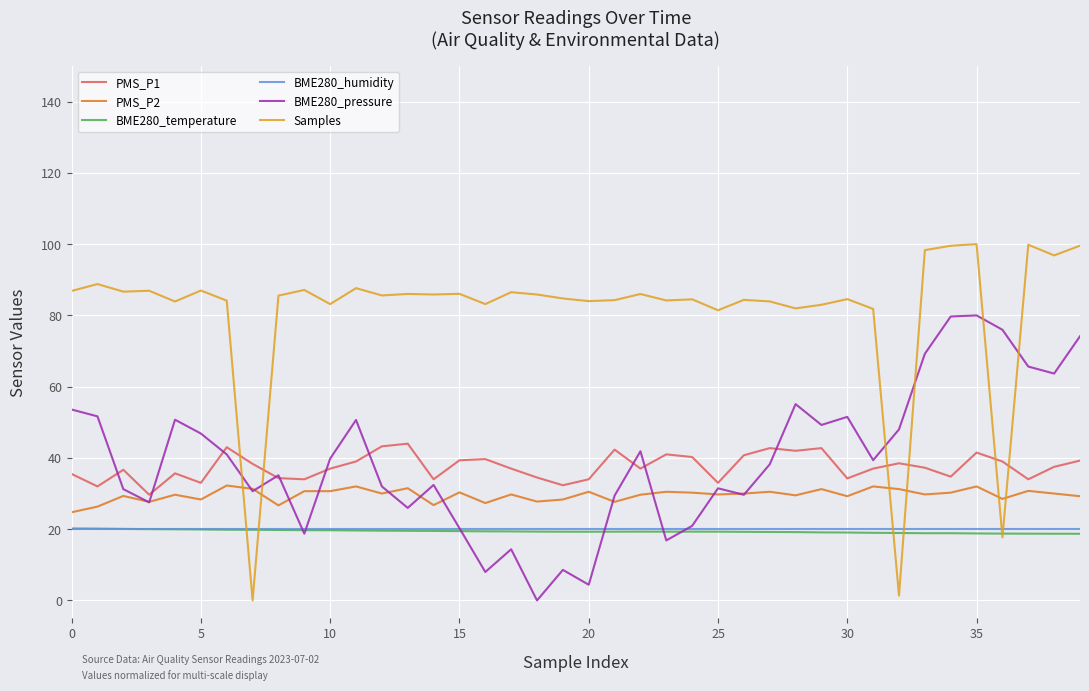

What is the average value of the PMS_P1 series?

37.5